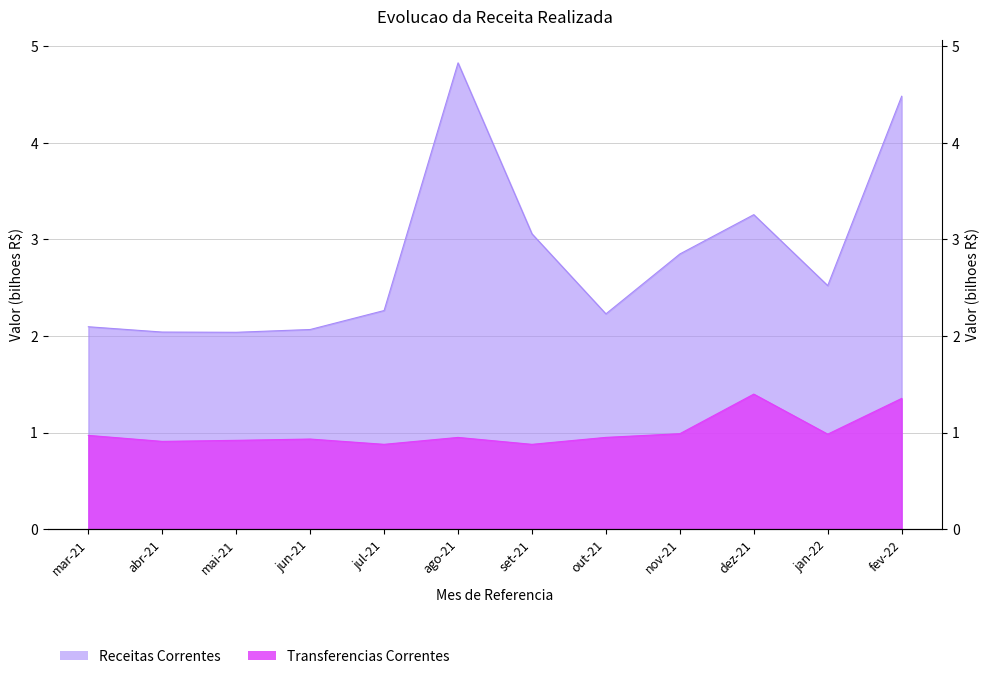

True or false: Transferencias Correntes and Receitas Correntes cross at least once.

False